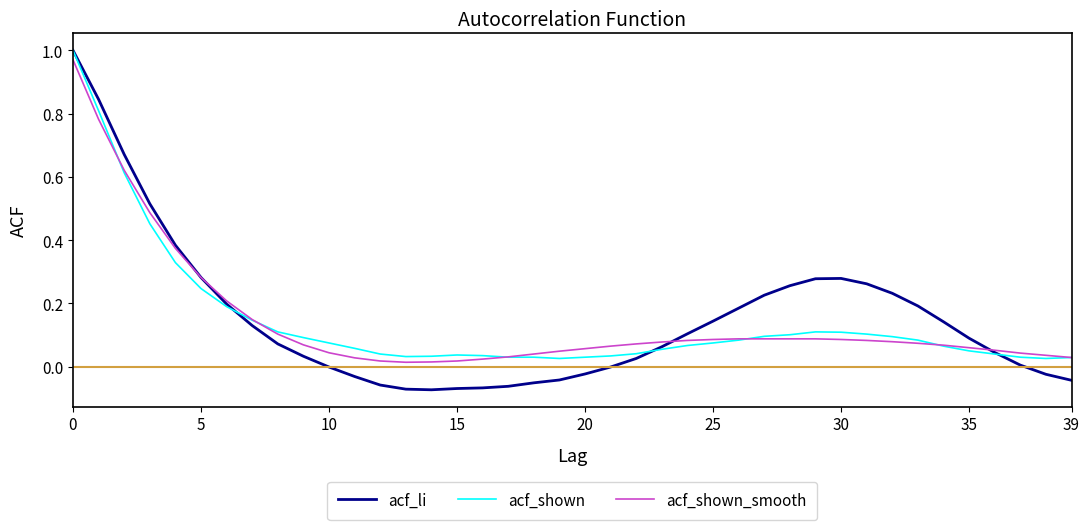

Which series has the widest spread of values?

acf_li